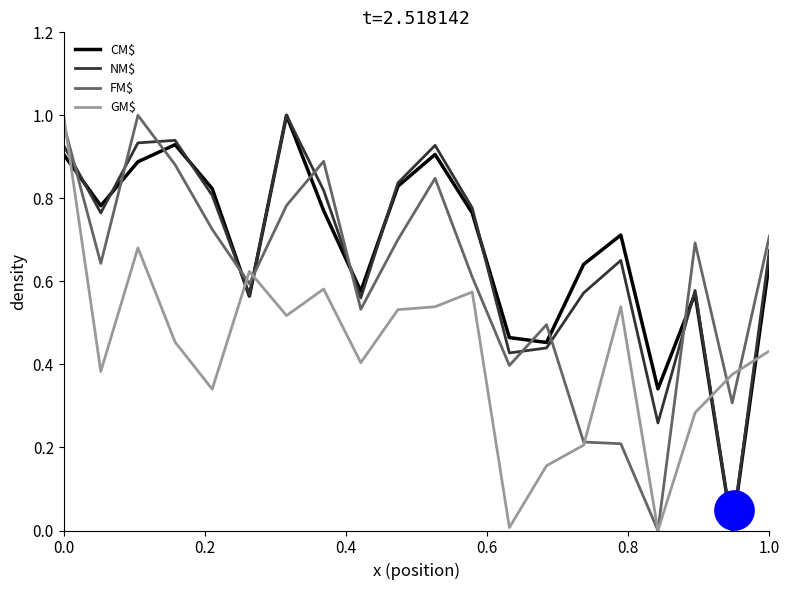

The value of FM$ at 0.0 is 0.5. True or false?

False